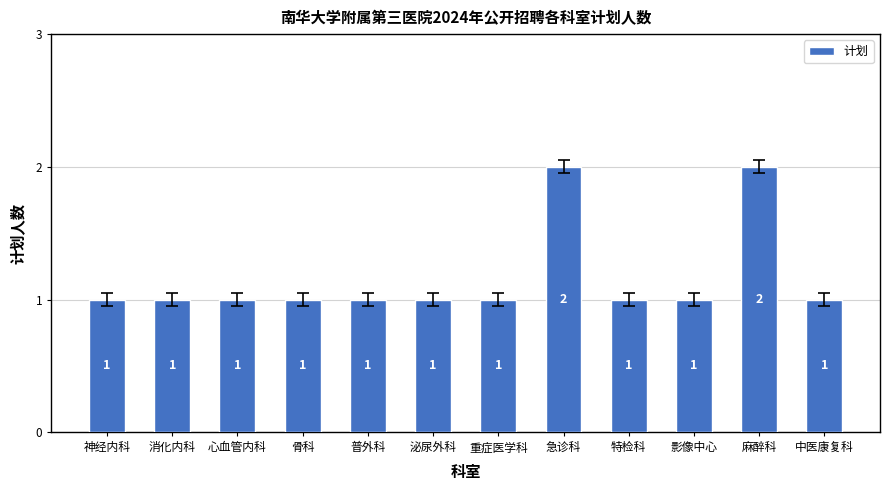

What is the greatest value displayed?

2